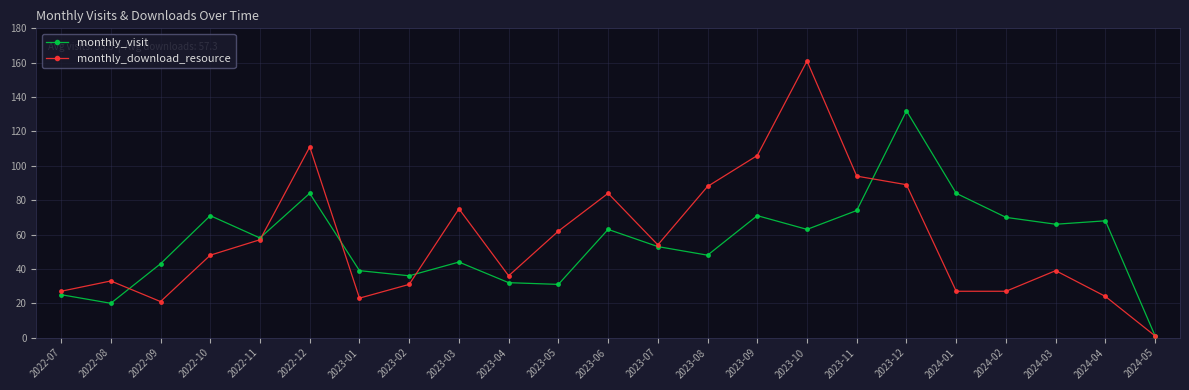

What is the difference between the second highest and minimum values in the monthly_visit series?

83